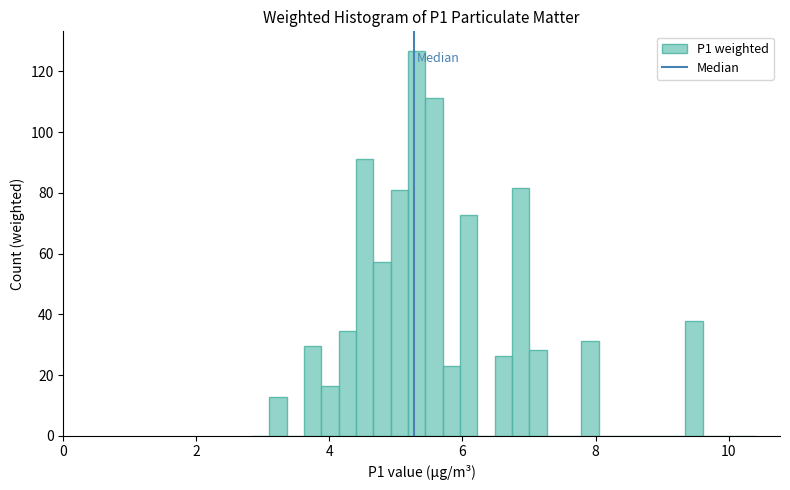

Read against the x-axis, roughly where is the centre of the tallest bar?

5.4